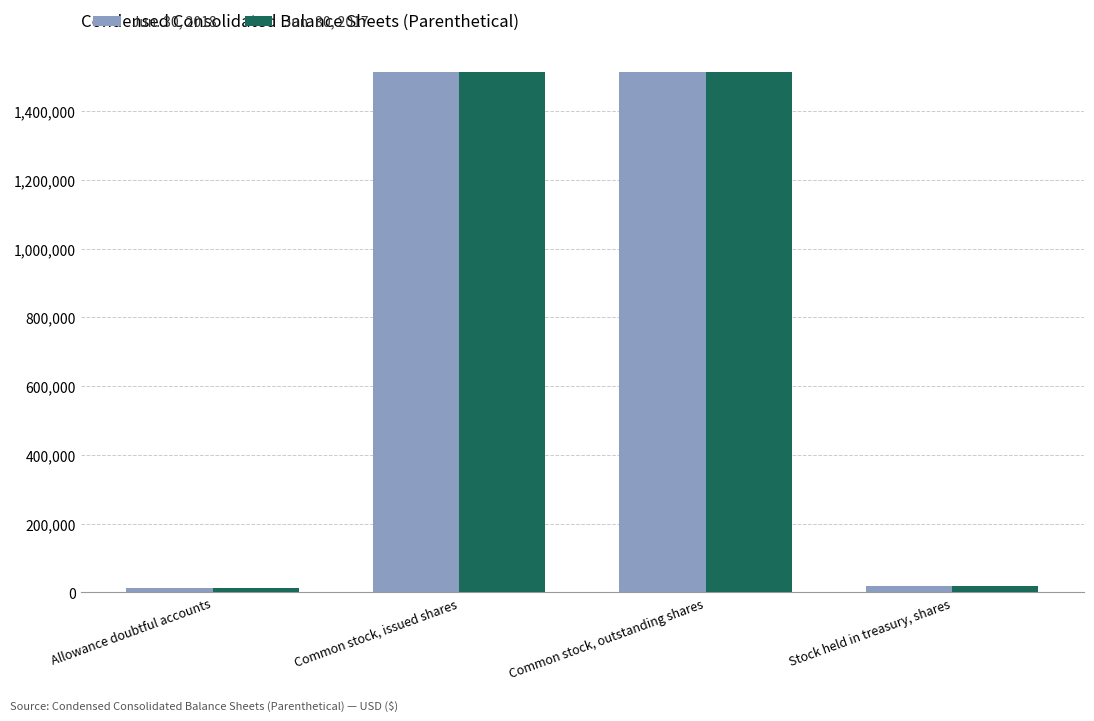

What is the maximum value shown in the chart?

1513914